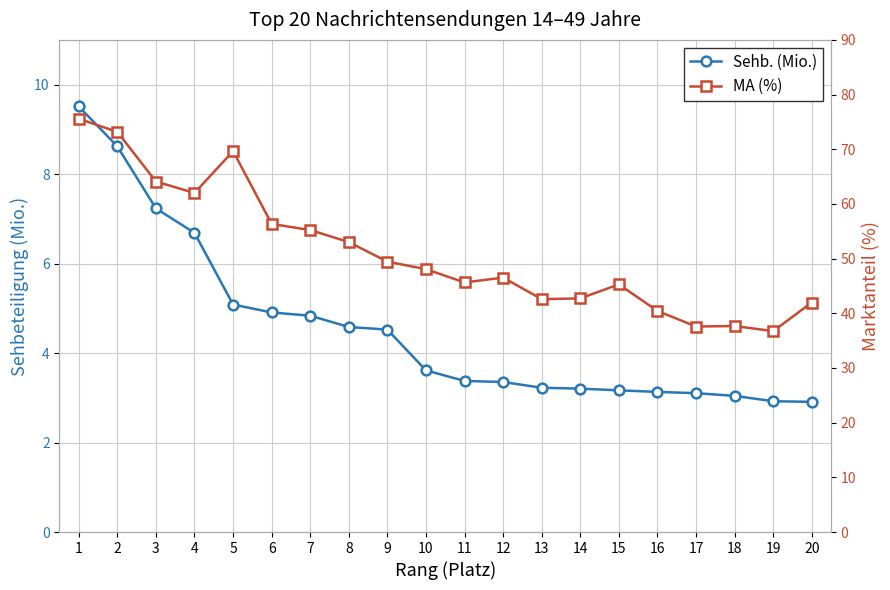

True or false: Sehb. (Mio.) has a value of 2.9 at 19.

True